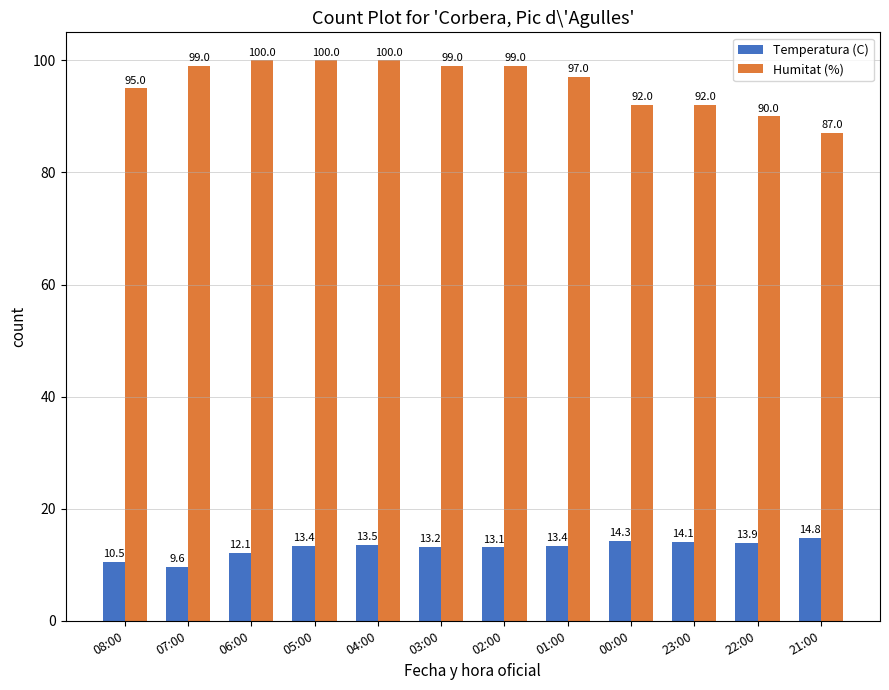

Reading left to right, list all the values displayed in this chart.

Temperatura (C): 10.5	9.6	12.1	13.4	13.5	13.2	13.1	13.4	14.3	14.1	13.9	14.8
Humitat (%): 95.0	99.0	100.0	100.0	100.0	99.0	99.0	97.0	92.0	92.0	90.0	87.0